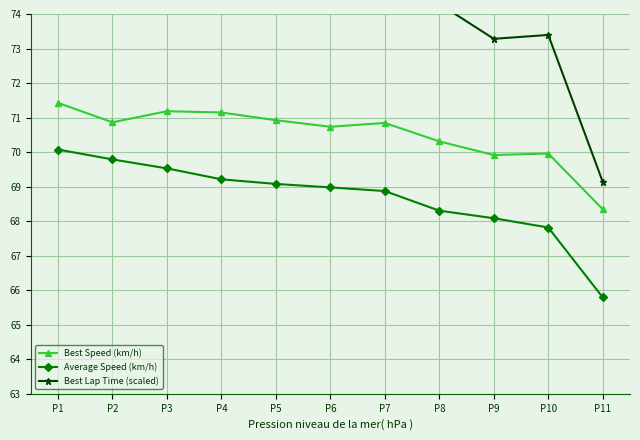

At which label does Best Speed (km/h) reach its minimum?

P11